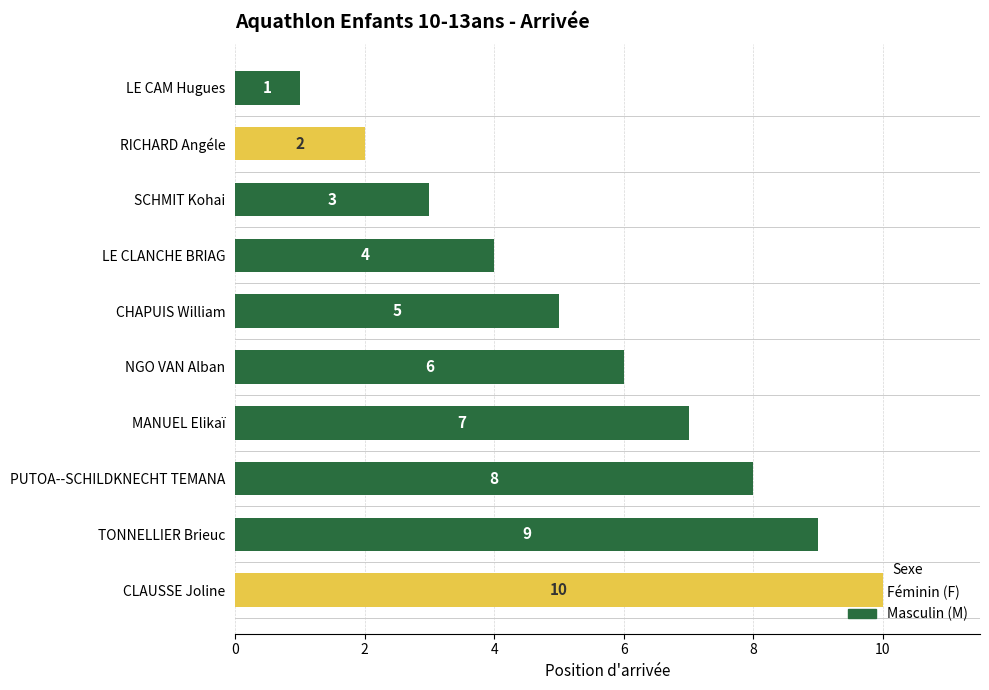

Reading left to right, extract all data points from this chart.

LE CAM Hugues=1	RICHARD Angéle=2	SCHMIT Kohai=3	LE CLANCHE BRIAG=4	CHAPUIS William=5	NGO VAN Alban=6	MANUEL Elikaï=7	PUTOA--SCHILDKNECHT TEMANA=8	TONNELLIER Brieuc=9	CLAUSSE Joline=10